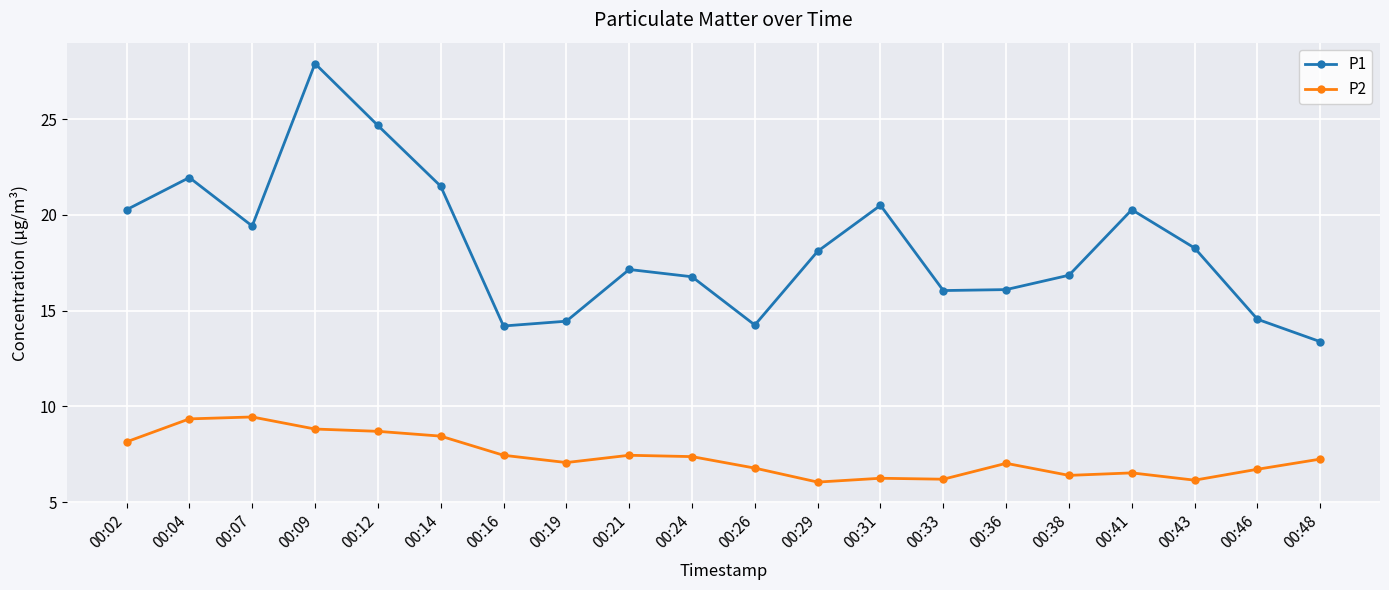

Is the value of P2 at 00:33 greater than the value of P1 at 00:31?

No